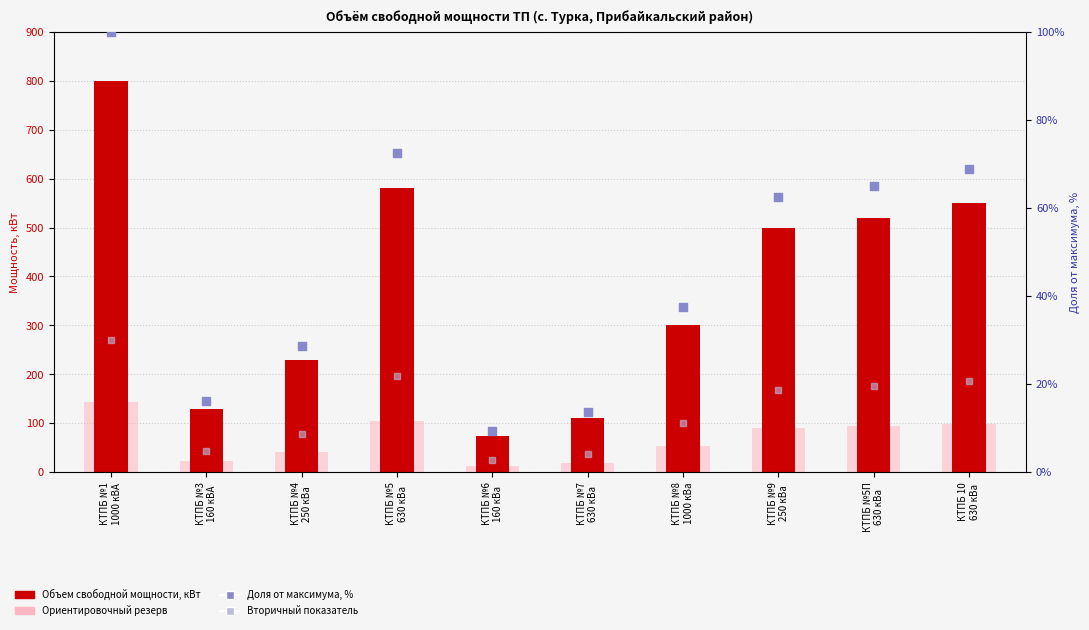

At how many categories does at least one series exceed 212?

7